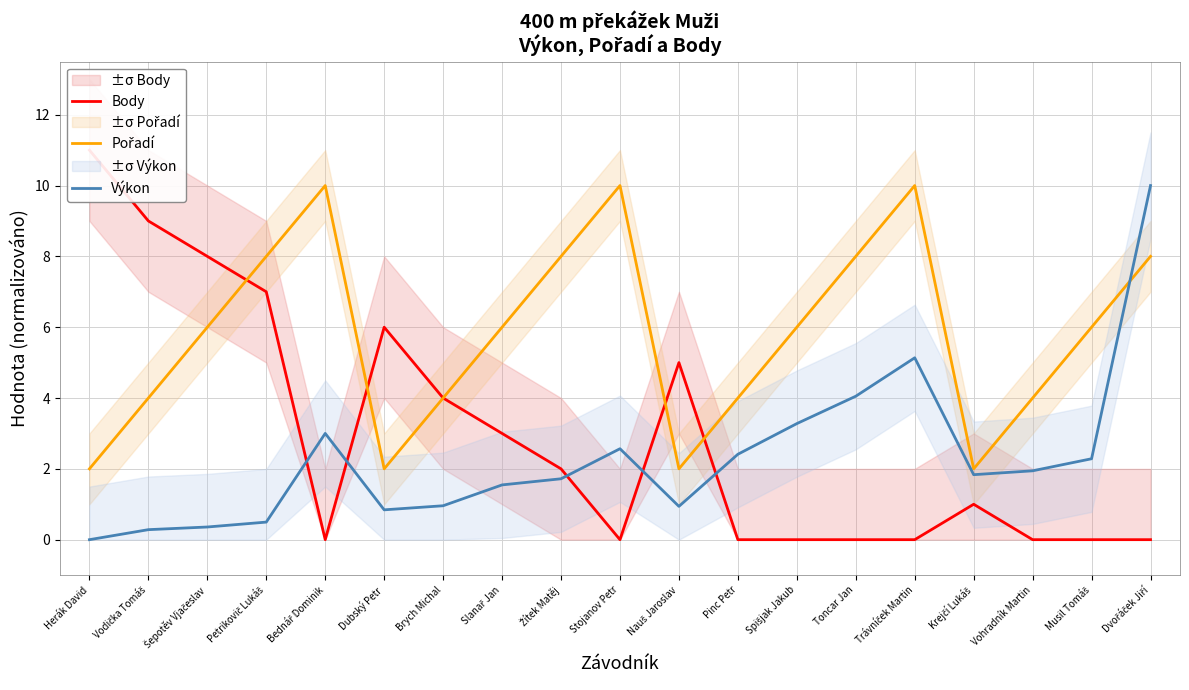

At which category does Pořadí reach its first local valley?

Dubský Petr